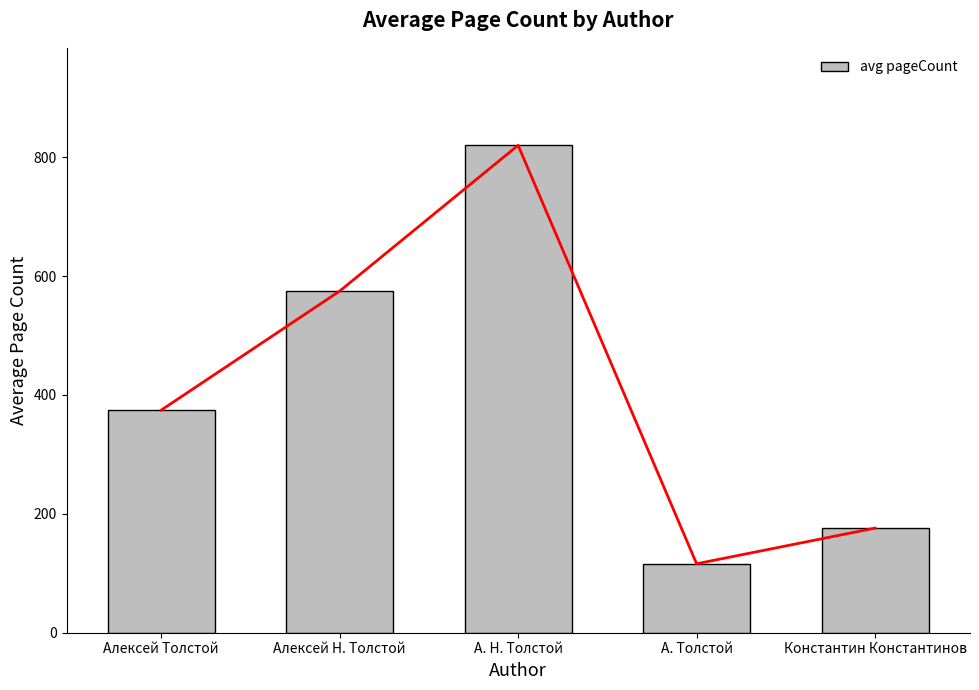

List the labels in order of value, smallest first.

А. Толстой, Константин Константинов, Алексей Толстой, Алексей Н. Толстой, А. Н. Толстой